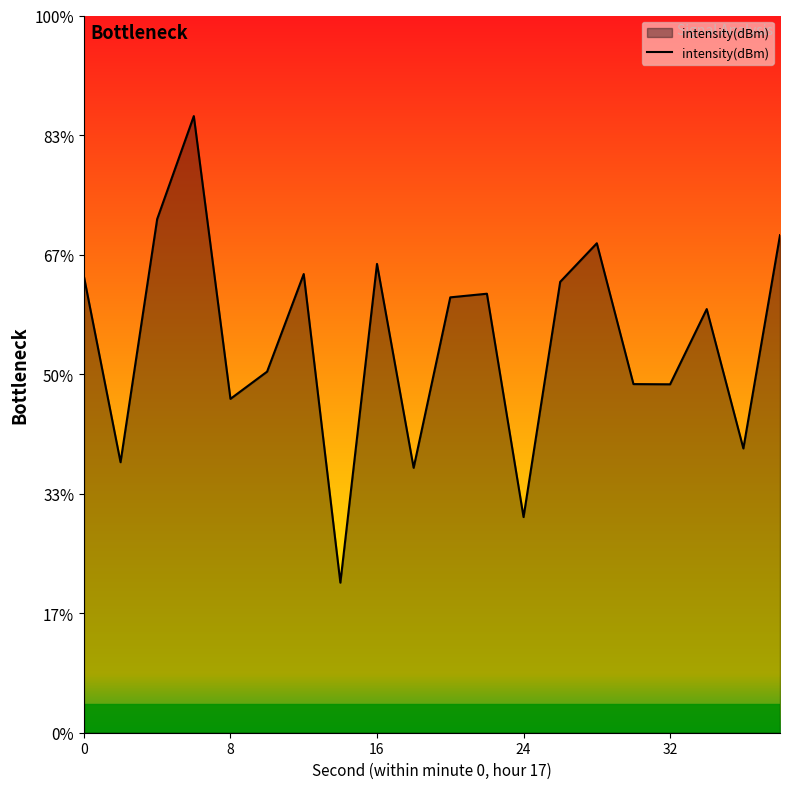

Does the chart display data point markers on the line(s)?

No